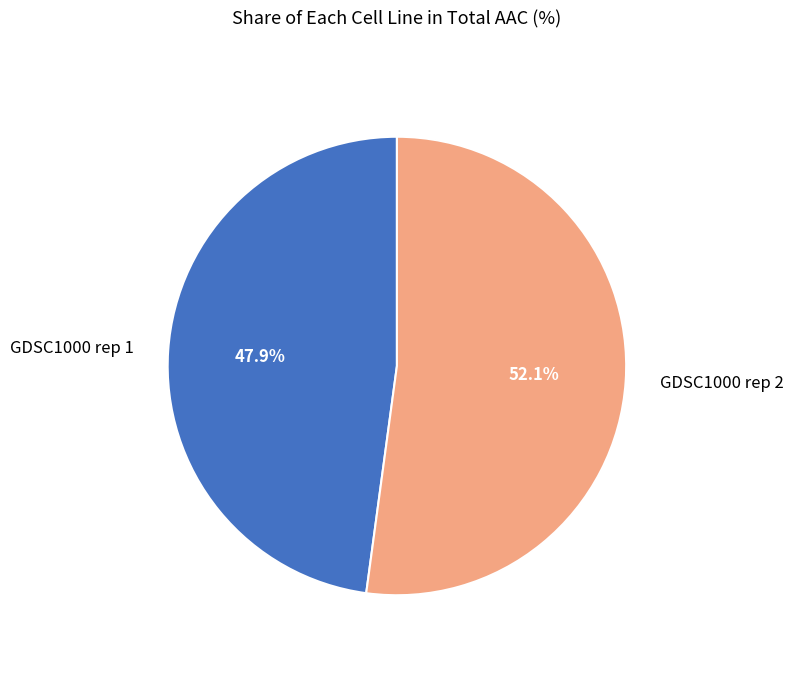

Which slice is the largest?

GDSC1000 rep 2